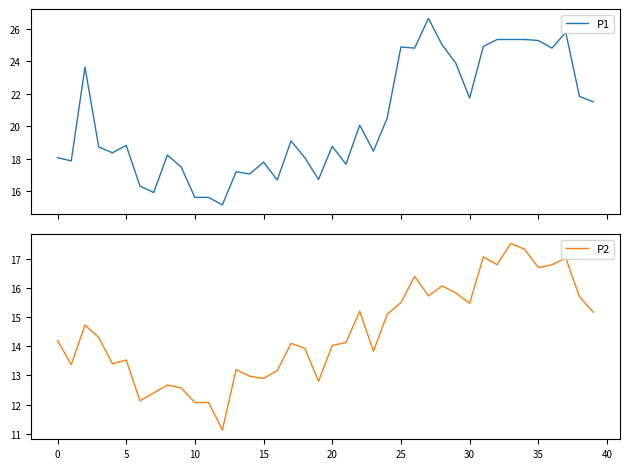

What is the sum of the P2 values at 38 and 15?

28.6